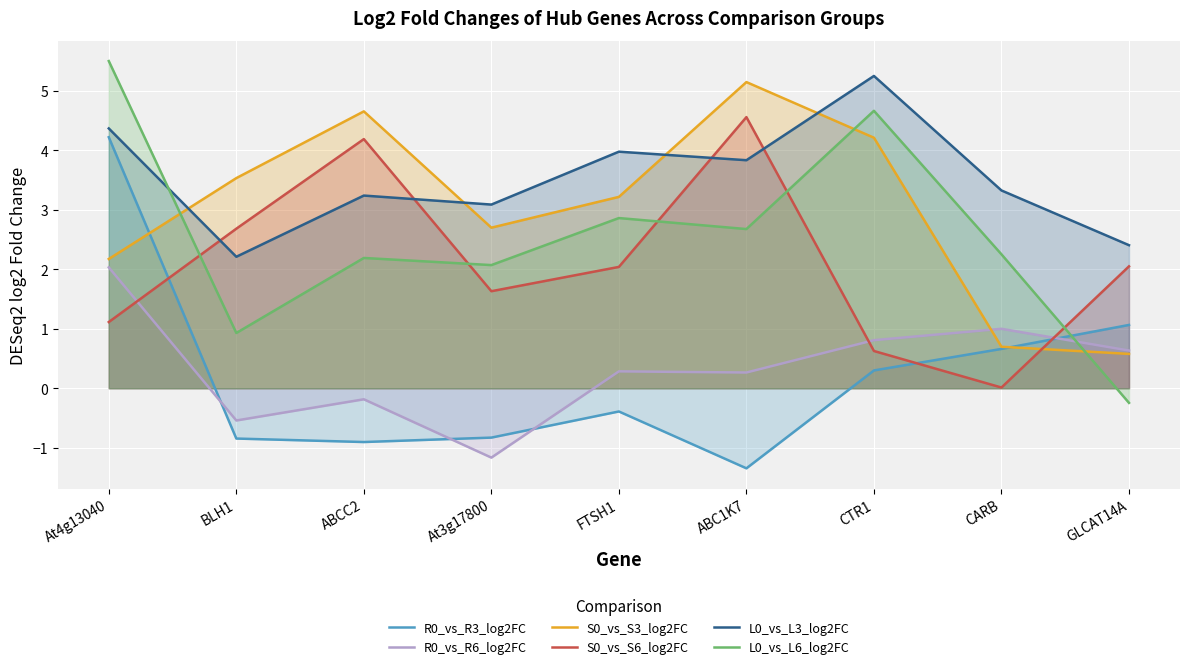

What is the sum of the L0_vs_L6_log2FC values at GLCAT14A and FTSH1?

2.6